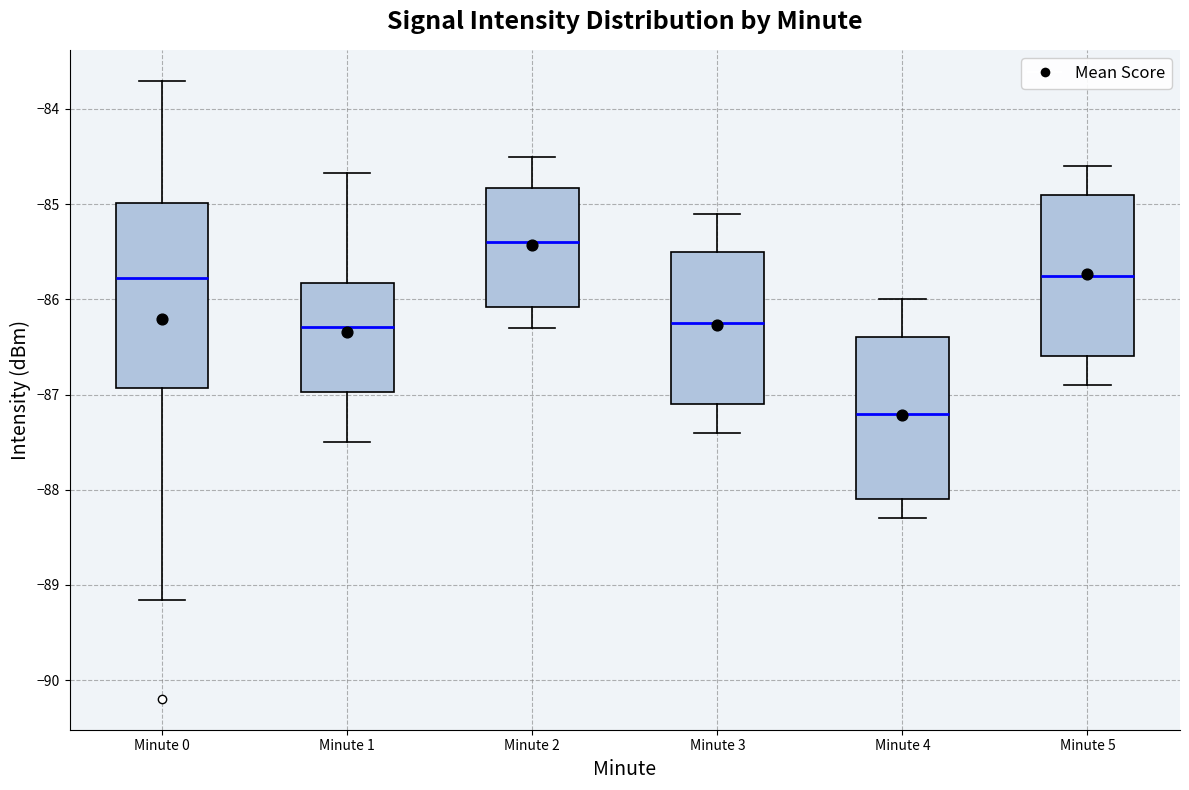

Which box has the highest median line?

Minute 2